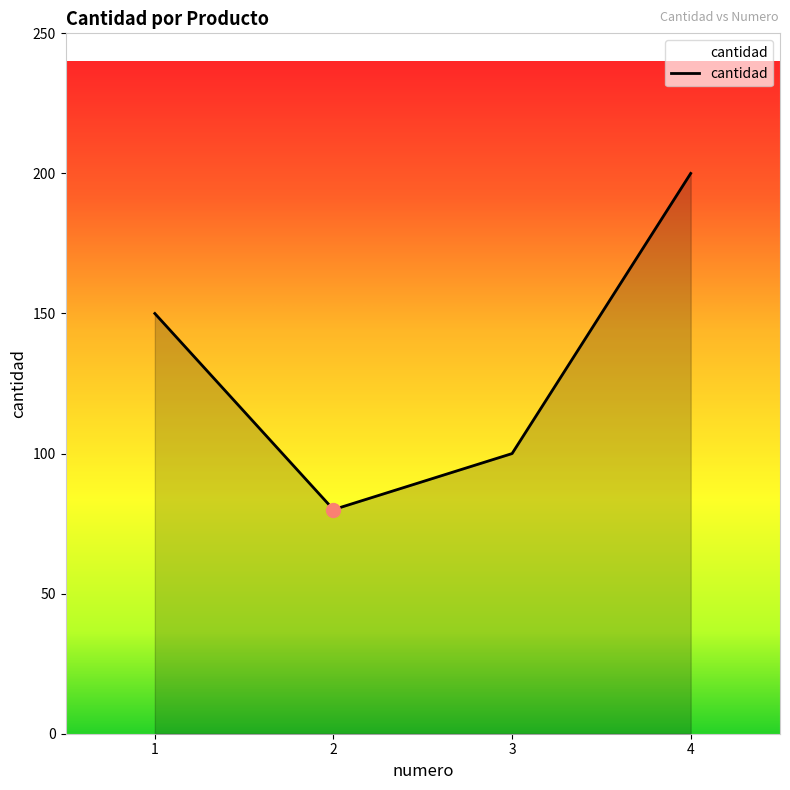

Between 4 and 3, which is larger?

4